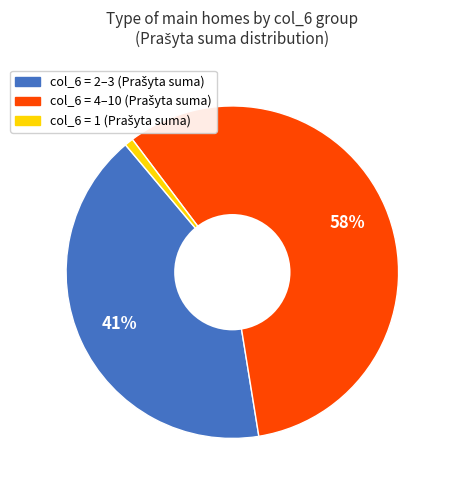

Is there any slice that represents more than half of the pie?

Yes